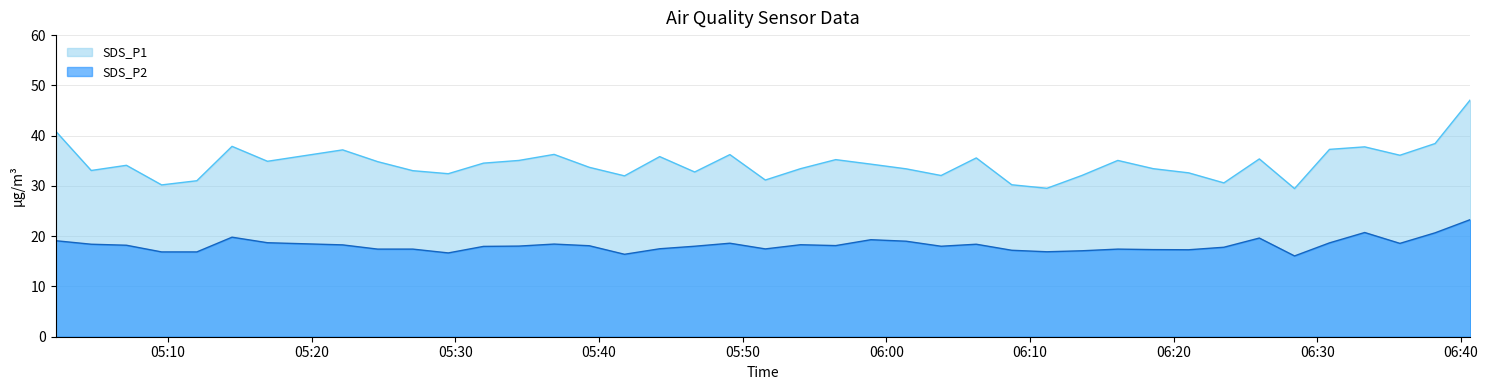

Reading left to right, list all the values displayed in this chart.

SDS_P1: 2022/12/01 05:02:12=40.9	2022/12/01 05:04:40=33.1	2022/12/01 05:07:07=34.1	2022/12/01 05:09:34=30.2	2022/12/01 05:12:01=31.0	2022/12/01 05:14:28=37.9	2022/12/01 05:16:56=34.9	2022/12/01 05:22:10=37.2	2022/12/01 05:24:36=34.8	2022/12/01 05:27:03=33.0	2022/12/01 05:29:31=32.4	2022/12/01 05:31:58=34.5	2022/12/01 05:34:26=35.1	2022/12/01 05:36:53=36.3	2022/12/01 05:39:20=33.7	2022/12/01 05:41:47=32.0	2022/12/01 05:44:14=35.8	2022/12/01 05:46:40=32.8	2022/12/01 05:49:07=36.2	2022/12/01 05:51:35=31.2	2022/12/01 05:54:02=33.4	2022/12/01 05:56:29=35.2	2022/12/01 05:58:56=34.3	2022/12/01 06:01:23=33.4	2022/12/01 06:03:49=32.1	2022/12/01 06:06:16=35.6	2022/12/01 06:08:44=30.2	2022/12/01 06:11:11=29.5	2022/12/01 06:13:38=32.1	2022/12/01 06:16:07=35.1	2022/12/01 06:18:35=33.4	2022/12/01 06:21:03=32.6	2022/12/01 06:23:30=30.6	2022/12/01 06:25:58=35.4	2022/12/01 06:28:25=29.5	2022/12/01 06:30:51=37.3	2022/12/01 06:33:18=37.8	2022/12/01 06:35:45=36.1	2022/12/01 06:38:12=38.4	2022/12/01 06:40:39=47.1
SDS_P2: 2022/12/01 05:02:12=19.1	2022/12/01 05:04:40=18.4	2022/12/01 05:07:07=18.2	2022/12/01 05:09:34=16.9	2022/12/01 05:12:01=16.9	2022/12/01 05:14:28=19.8	2022/12/01 05:16:56=18.7	2022/12/01 05:22:10=18.3	2022/12/01 05:24:36=17.4	2022/12/01 05:27:03=17.4	2022/12/01 05:29:31=16.7	2022/12/01 05:31:58=18.0	2022/12/01 05:34:26=18.0	2022/12/01 05:36:53=18.4	2022/12/01 05:39:20=18.1	2022/12/01 05:41:47=16.4	2022/12/01 05:44:14=17.5	2022/12/01 05:46:40=18.0	2022/12/01 05:49:07=18.6	2022/12/01 05:51:35=17.5	2022/12/01 05:54:02=18.3	2022/12/01 05:56:29=18.1	2022/12/01 05:58:56=19.3	2022/12/01 06:01:23=19.0	2022/12/01 06:03:49=18.0	2022/12/01 06:06:16=18.4	2022/12/01 06:08:44=17.2	2022/12/01 06:11:11=16.9	2022/12/01 06:13:38=17.1	2022/12/01 06:16:07=17.4	2022/12/01 06:18:35=17.3	2022/12/01 06:21:03=17.3	2022/12/01 06:23:30=17.8	2022/12/01 06:25:58=19.6	2022/12/01 06:28:25=16.1	2022/12/01 06:30:51=18.7	2022/12/01 06:33:18=20.7	2022/12/01 06:35:45=18.6	2022/12/01 06:38:12=20.7	2022/12/01 06:40:39=23.3